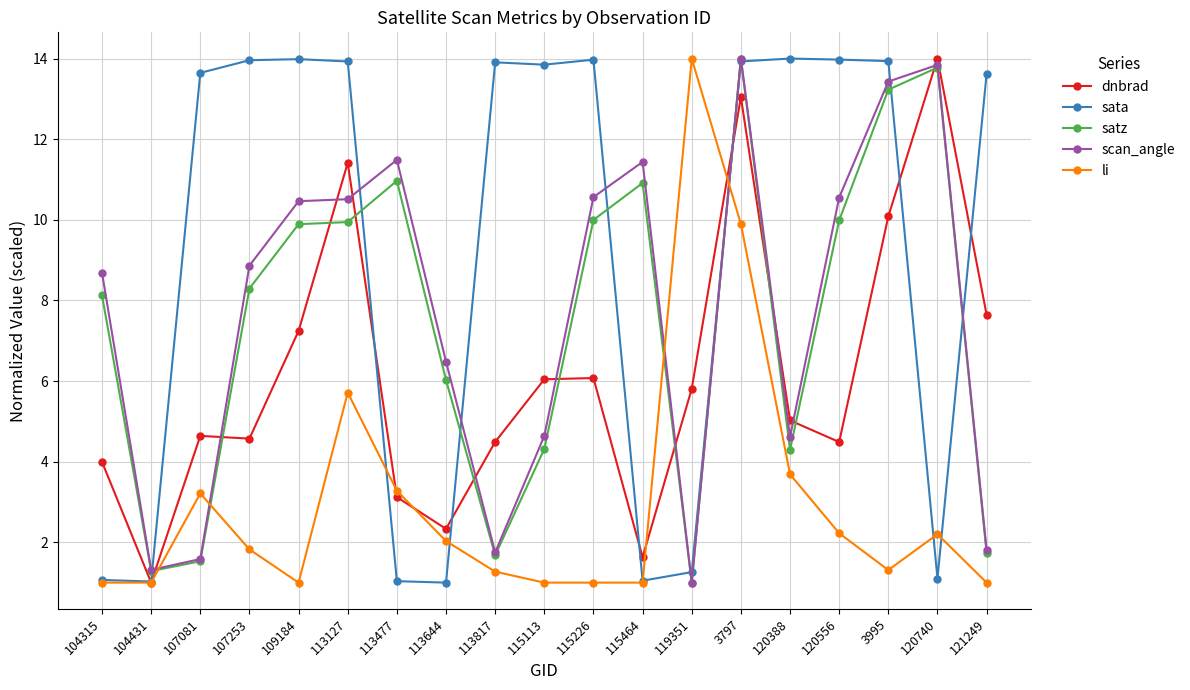

How many data points does each series have?

19